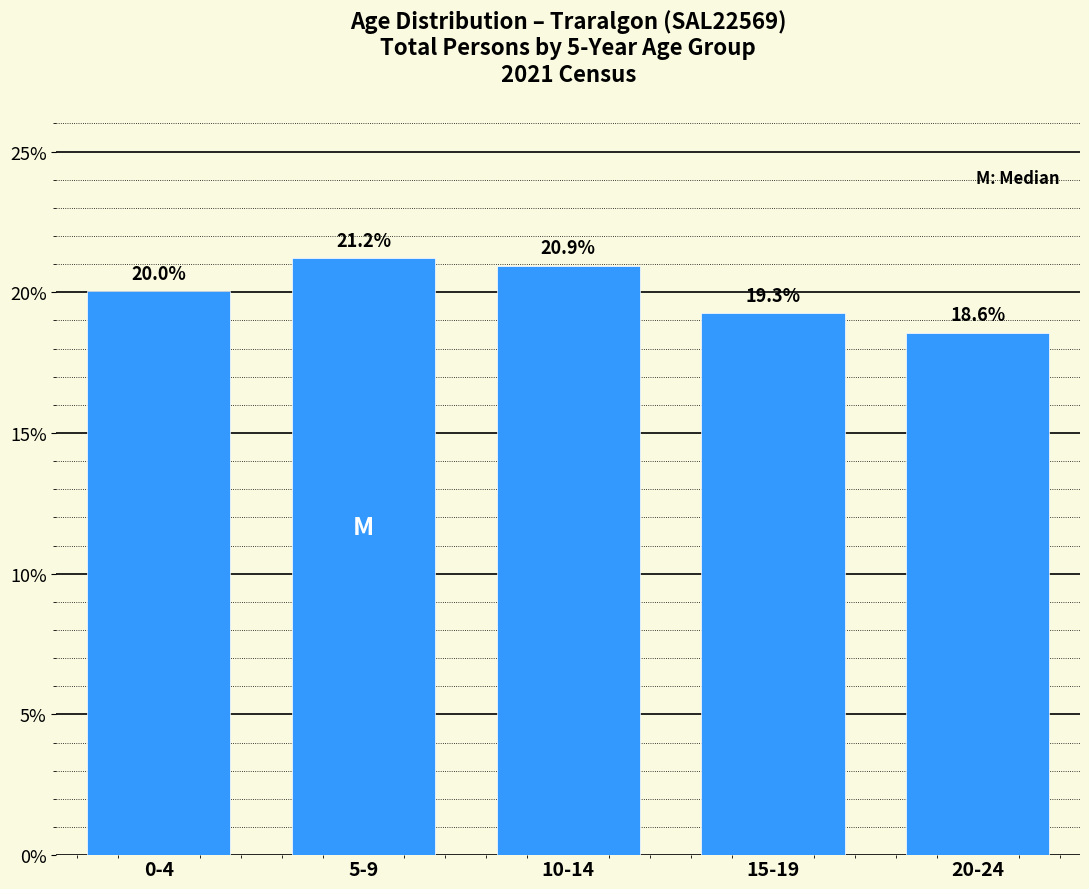

Reading left to right, what are all the values shown in this chart?

20.0	21.2	20.9	19.3	18.6